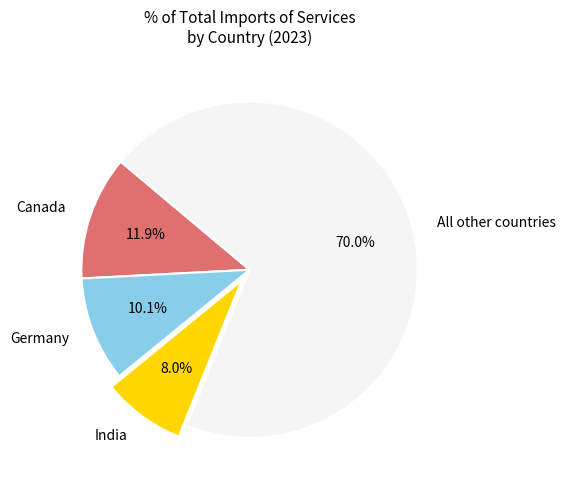

To the nearest percent, what is the average slice percentage?

25%